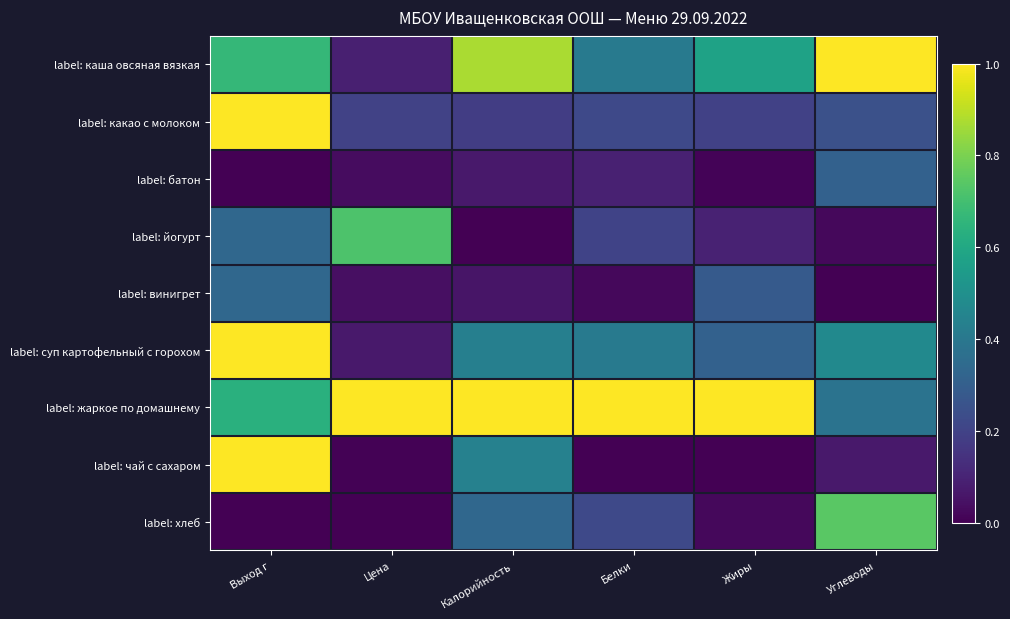

What is the maximum value shown in the chart?

1.0